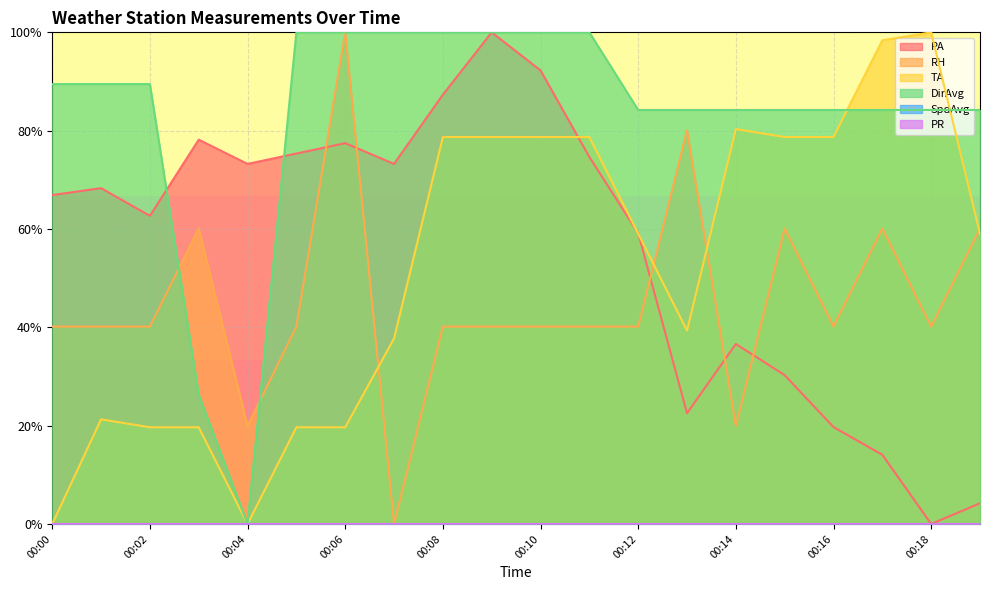

The value of RH at 00:18 is 16.5. True or false?

False